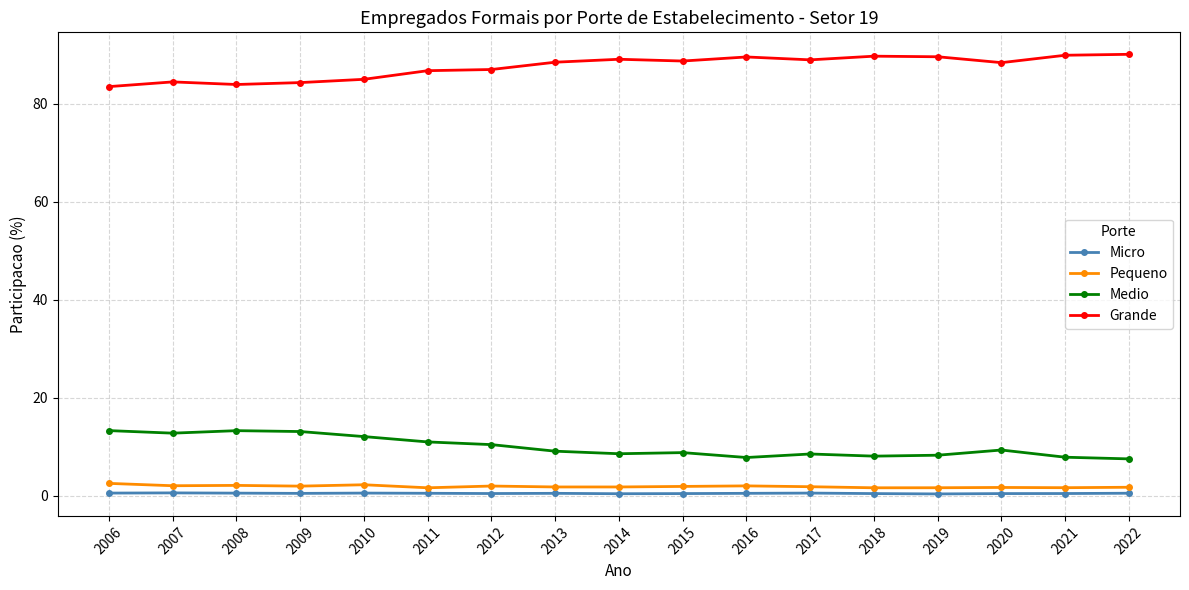

What is the maximum value shown in the chart?

90.1